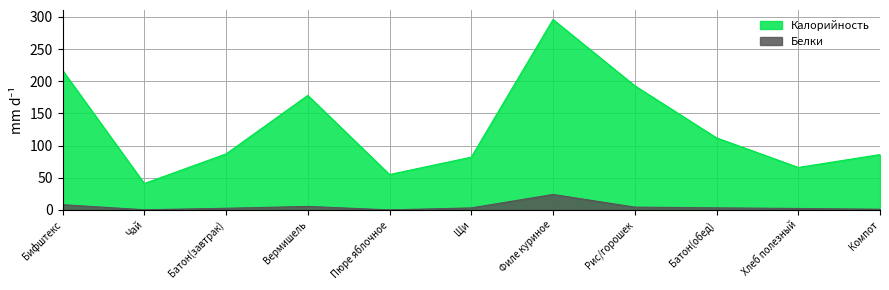

In Белки, how many points are lower than both neighbors (excluding endpoints)?

2